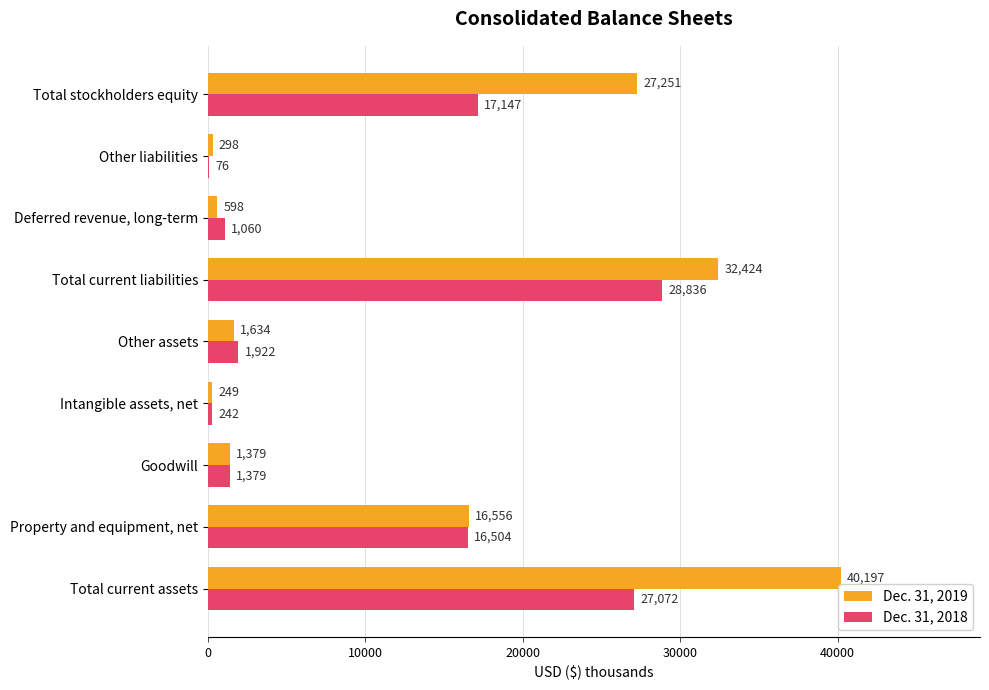

What is the sum of the Dec. 31, 2018 values at Goodwill and Property and equipment, net?

17883